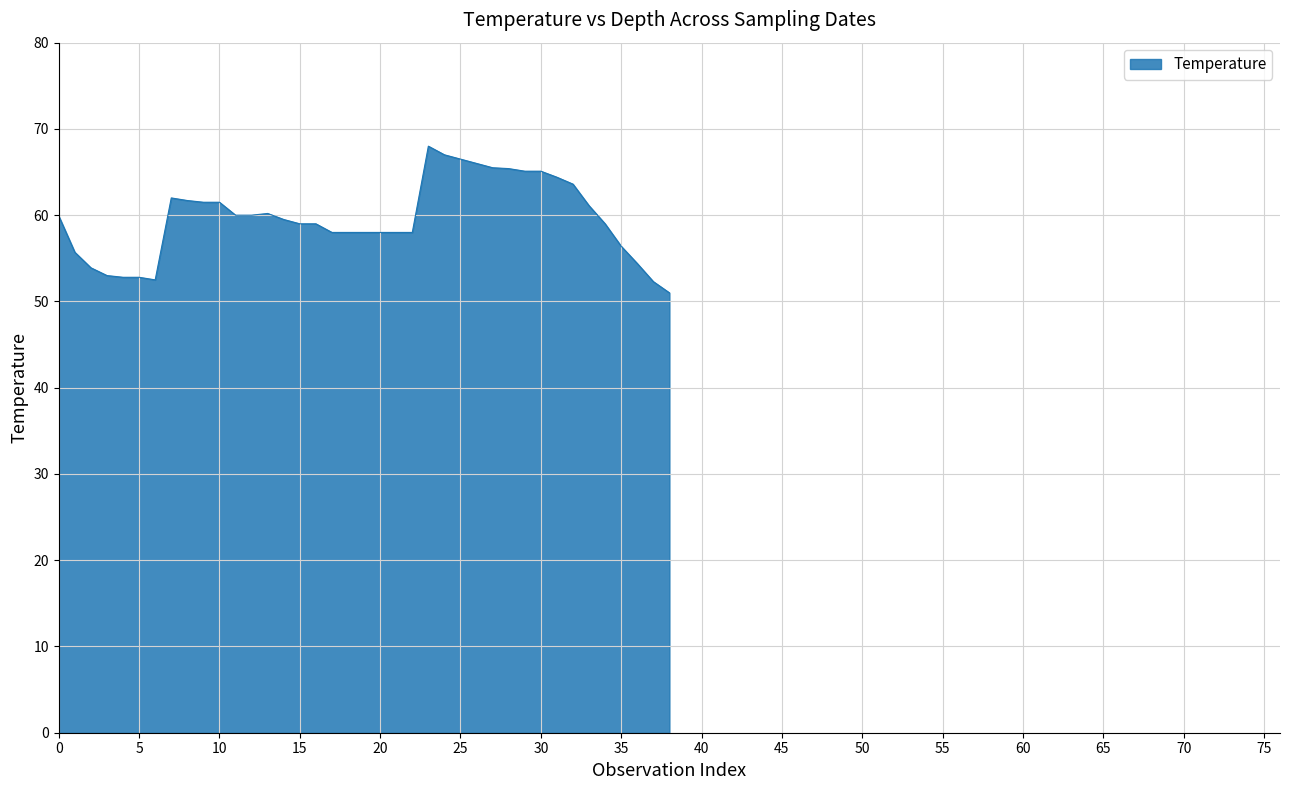

Does the chart have visible grid lines?

Yes